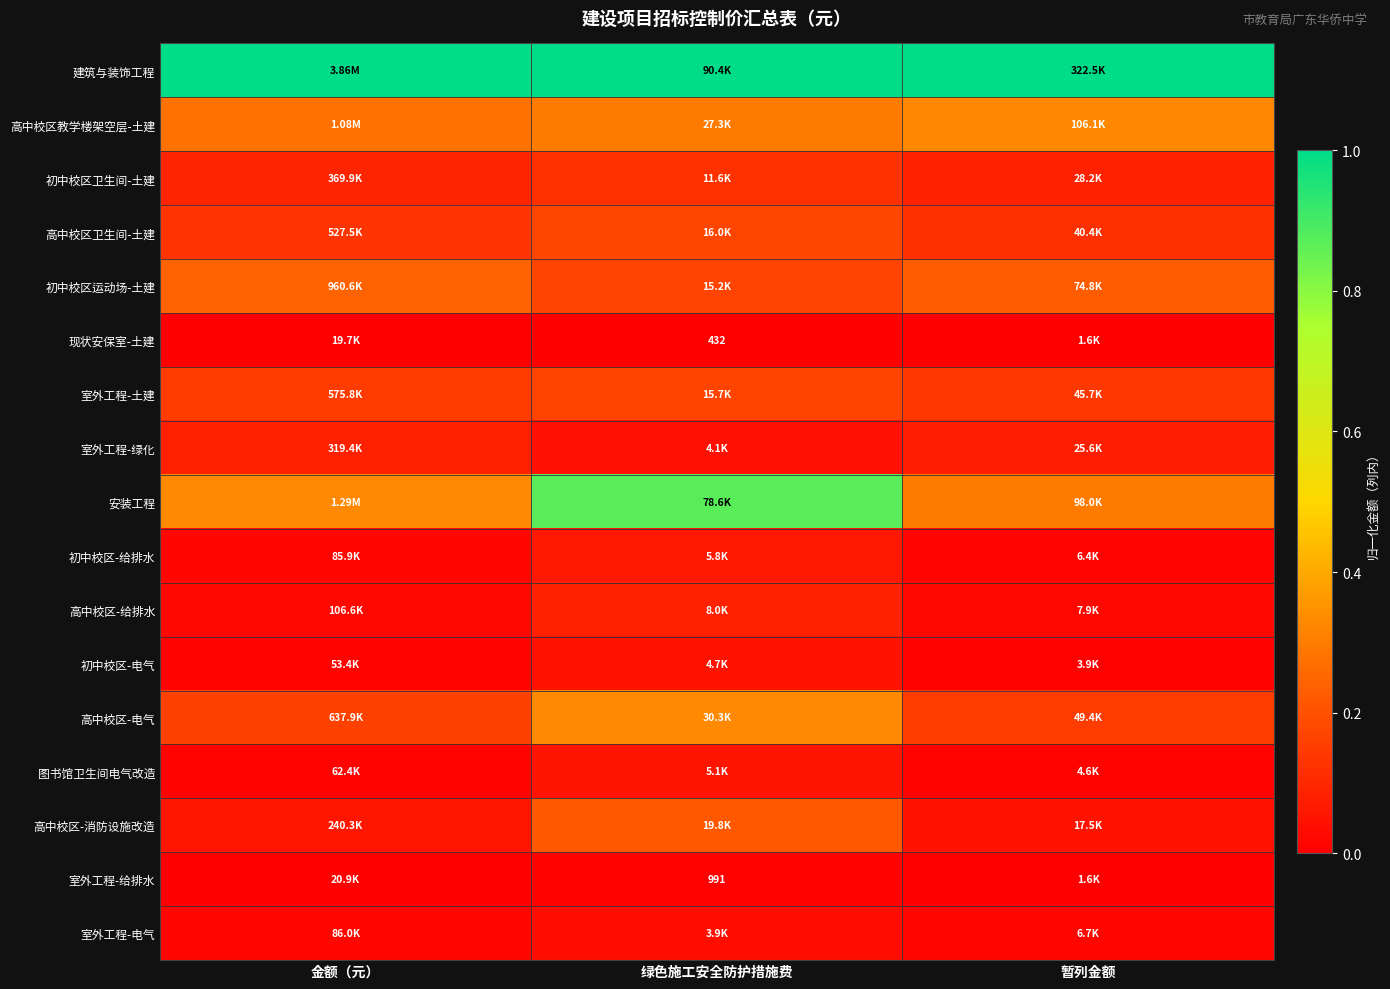

At which label is 图书馆卫生间电气改造 closest to 0?

暂列金额